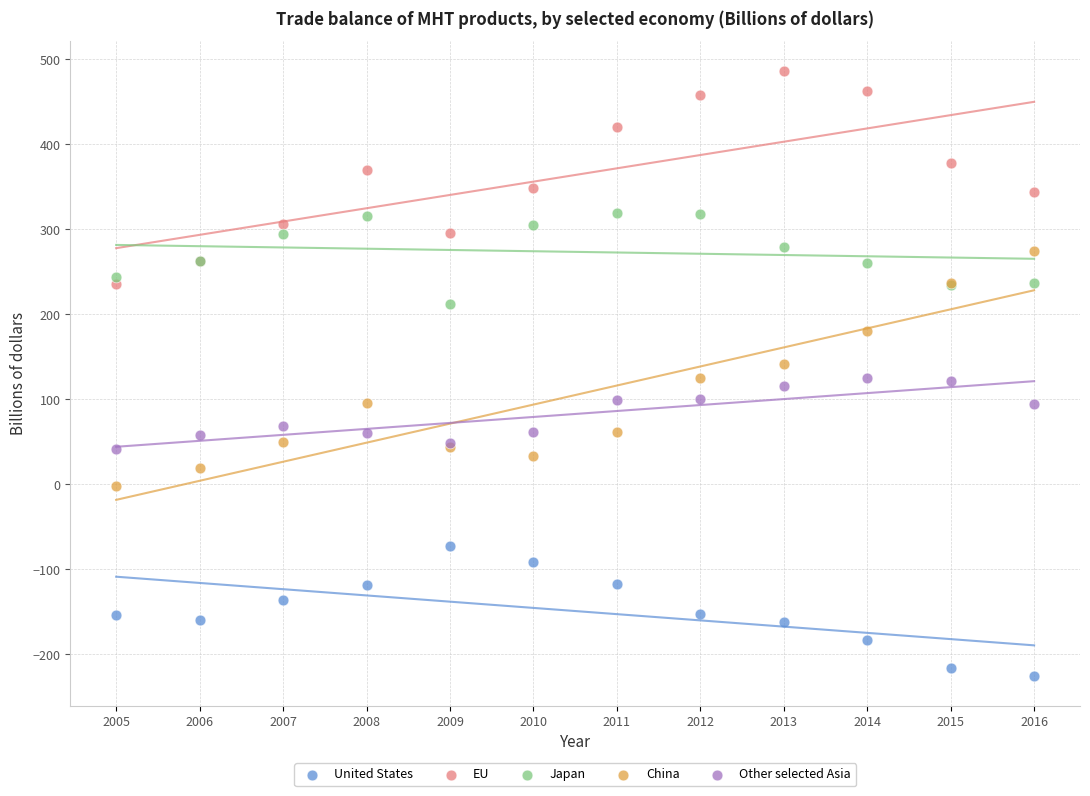

Which series contains the highest Y value?

EU